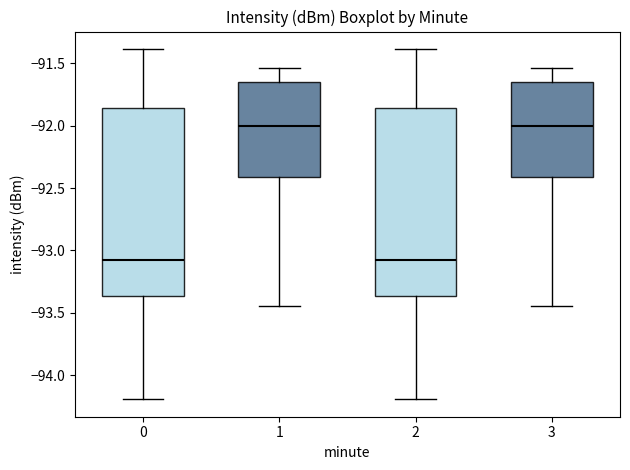

Reading left to right, transcribe this box plot: for each box, give where its median line is, the range the box spans, and where its two whiskers end, as read against the y-axis. The values are not printed on the chart, so give them approximately, as read against the axis.

0: median -93.05, box -93.35 to -91.85, whiskers -94.20 to -91.40
1: median -92.00, box -92.40 to -91.65, whiskers -93.45 to -91.55
2: median -93.05, box -93.35 to -91.85, whiskers -94.20 to -91.40
3: median -92.00, box -92.40 to -91.65, whiskers -93.45 to -91.55